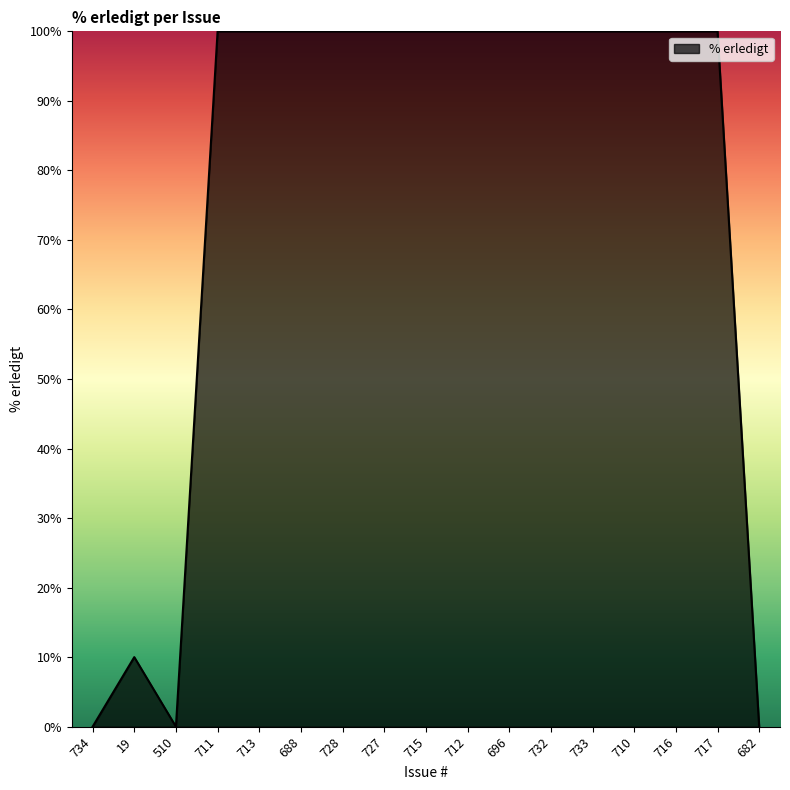

At which category does the data reach its first local valley?

510